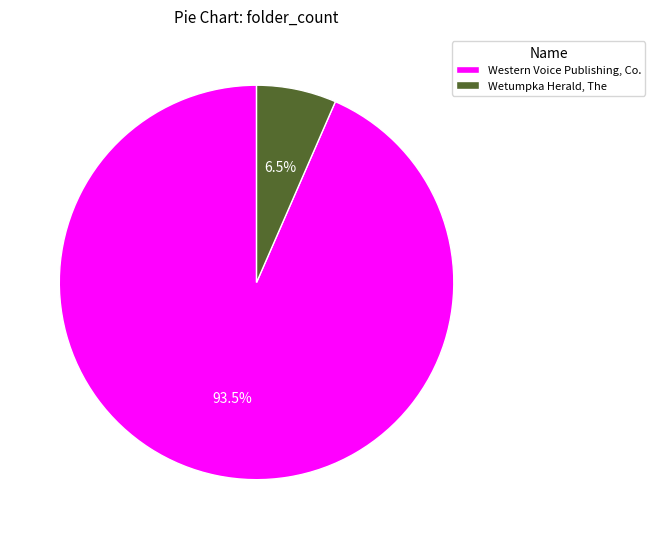

Is it true that Western Voice Publishing, Co. is 99% of the pie?

False